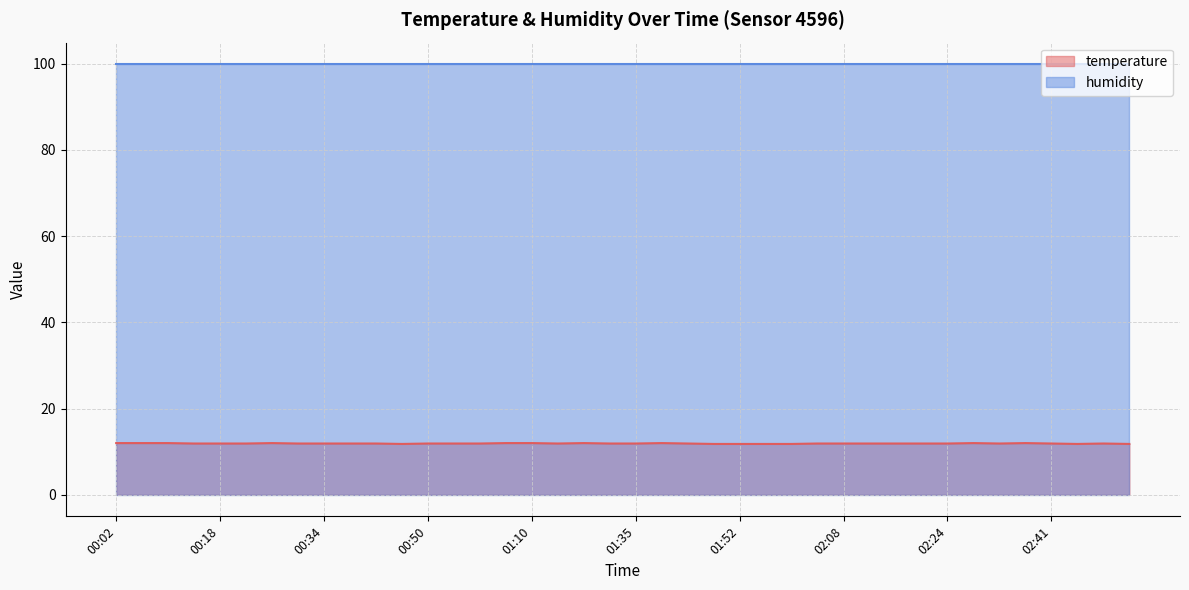

Rank the categories by value from highest to lowest.

00:02, 00:06, 00:10, 00:26, 01:02, 01:10, 01:27, 01:40, 02:28, 02:37, 00:14, 00:18, 00:22, 00:30, 00:34, 00:38, 00:42, 00:50, 00:54, 00:58, 01:19, 01:31, 01:35, 01:44, 02:04, 02:08, 02:12, 02:16, 02:20, 02:24, 02:32, 02:41, 02:49, 00:46, 01:48, 01:52, 01:56, 02:00, 02:45, 02:53